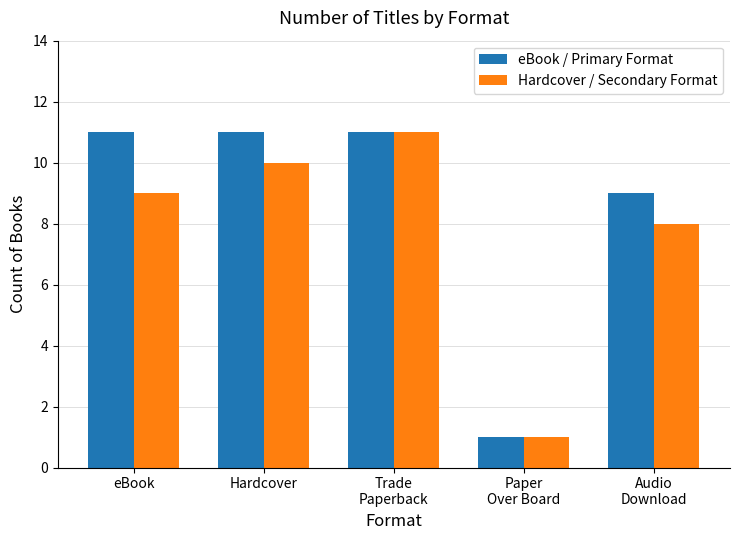

How many distinct data groups are displayed?

2